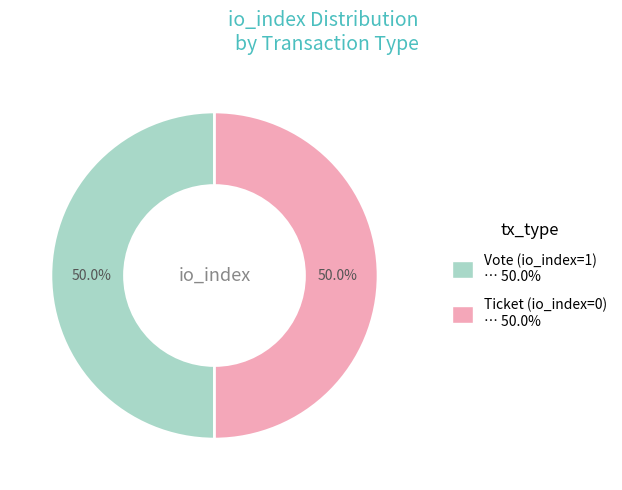

Combined, do Ticket (io_index=0) … 50.0% and Vote (io_index=1) … 50.0% account for over 50%?

Yes